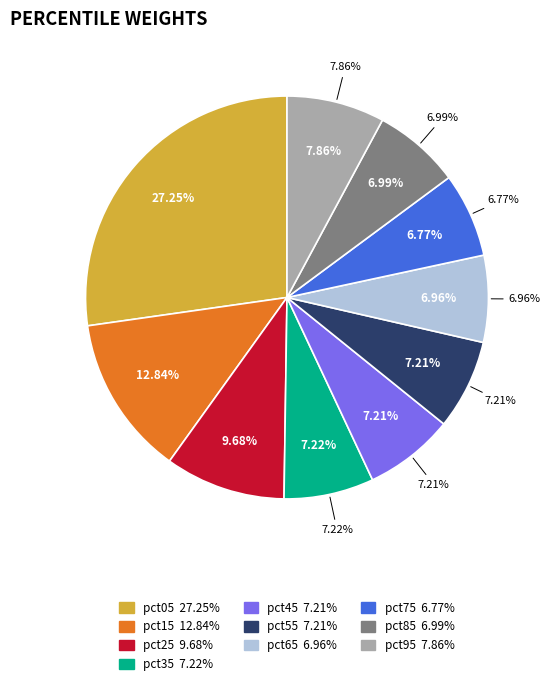

Which category has the biggest portion of the pie?

pct05